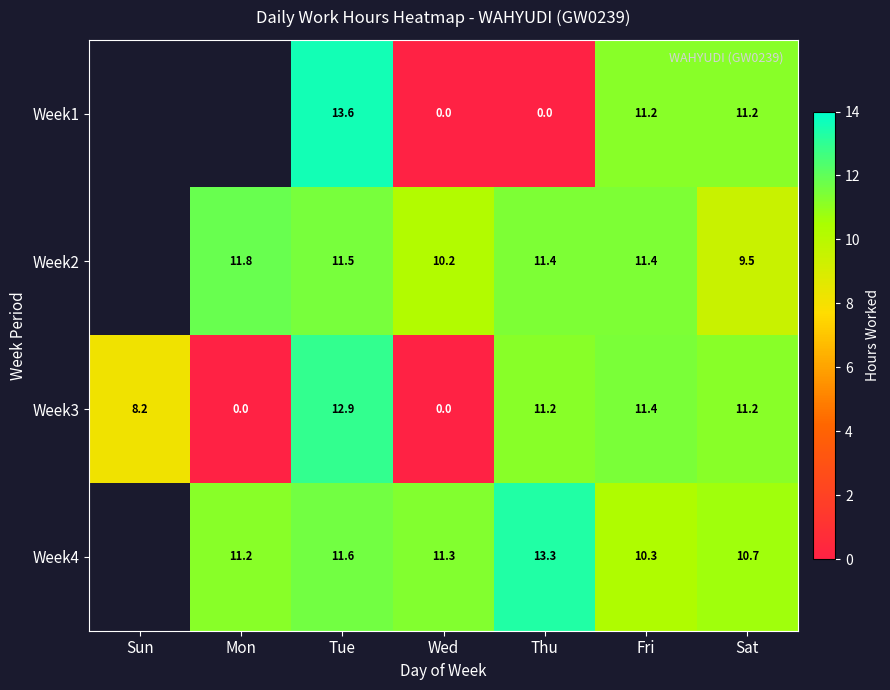

Is the value of Week1 at Wed greater than the value of Week2 at Sat?

No